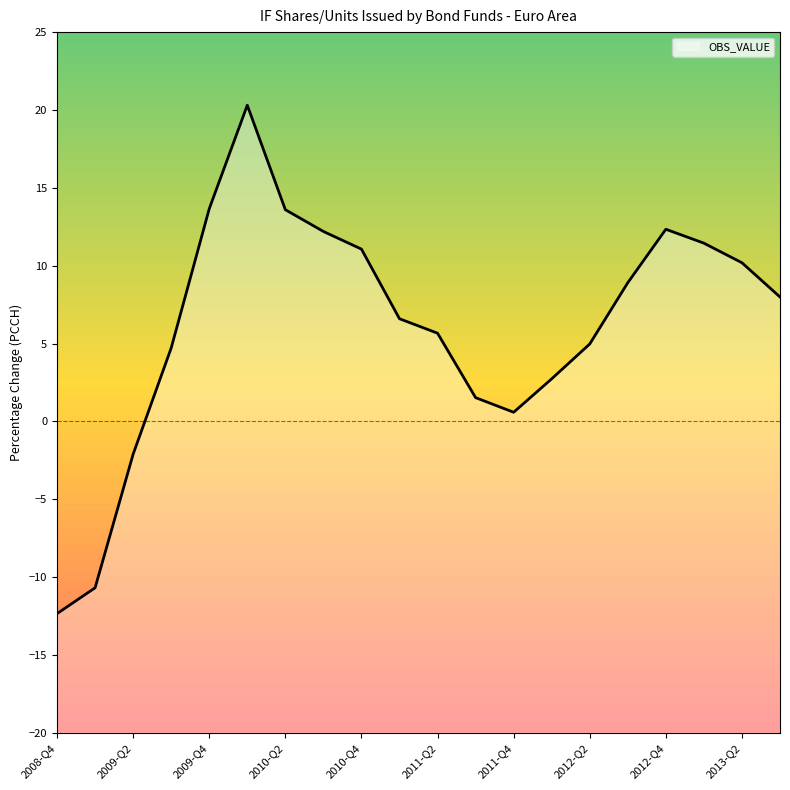

What is the sum of all values?

123.3